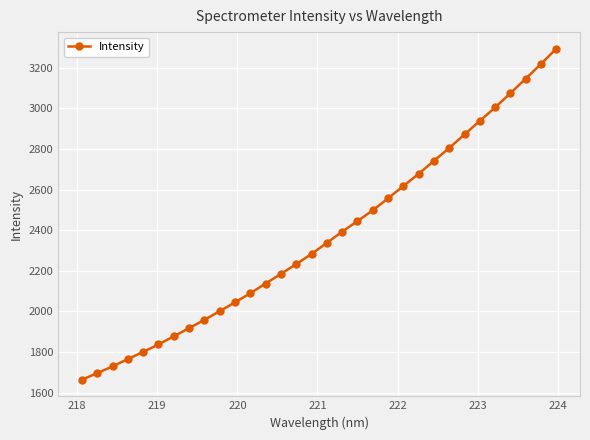

What is the difference between the maximum and minimum values?

1631.3